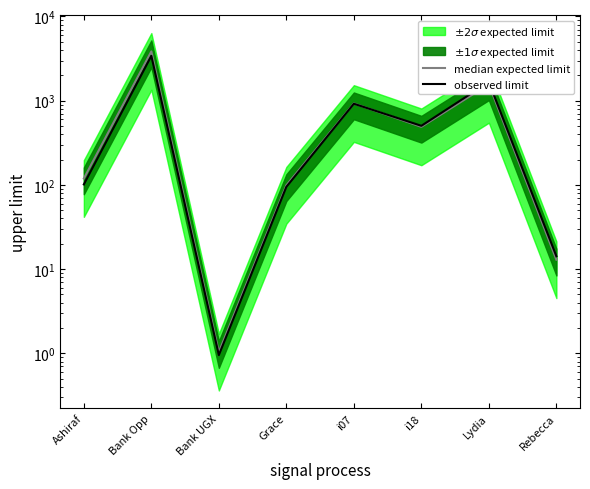

Which series has the largest range (max minus min)?

median expected limit